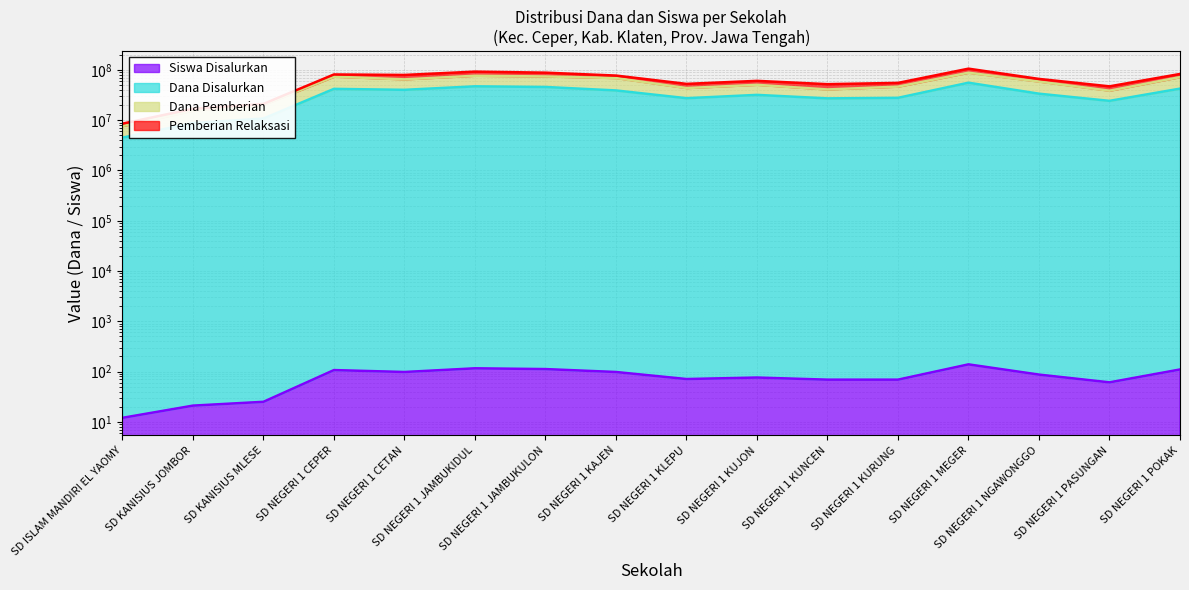

Where is the first local maximum for Siswa Disalurkan?

SD NEGERI 1 CEPER